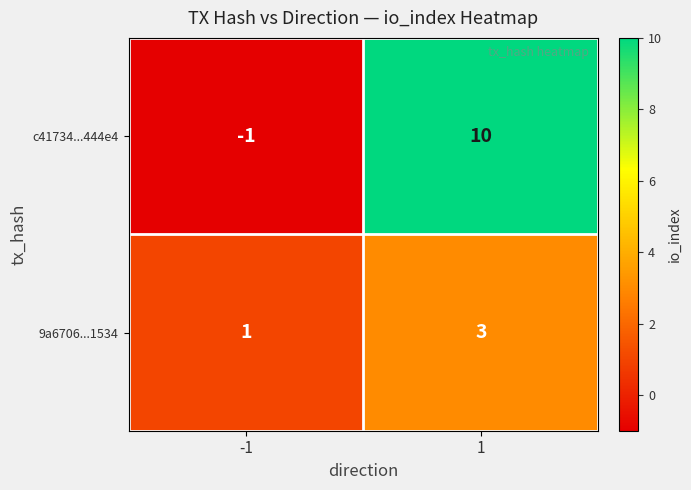

At how many categories does at least one series exceed 8?

1